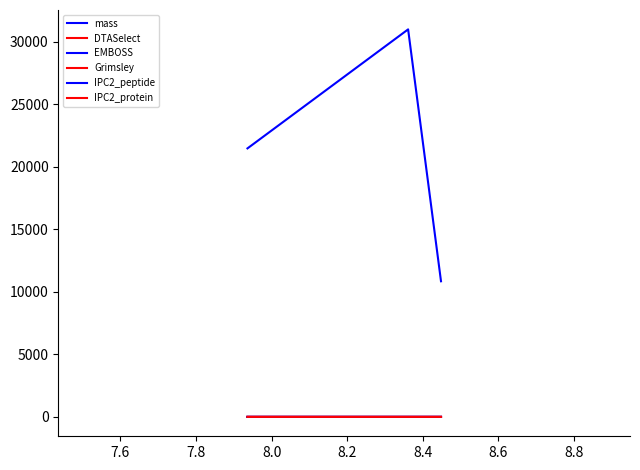

Does the chart display data point markers on the line(s)?

No